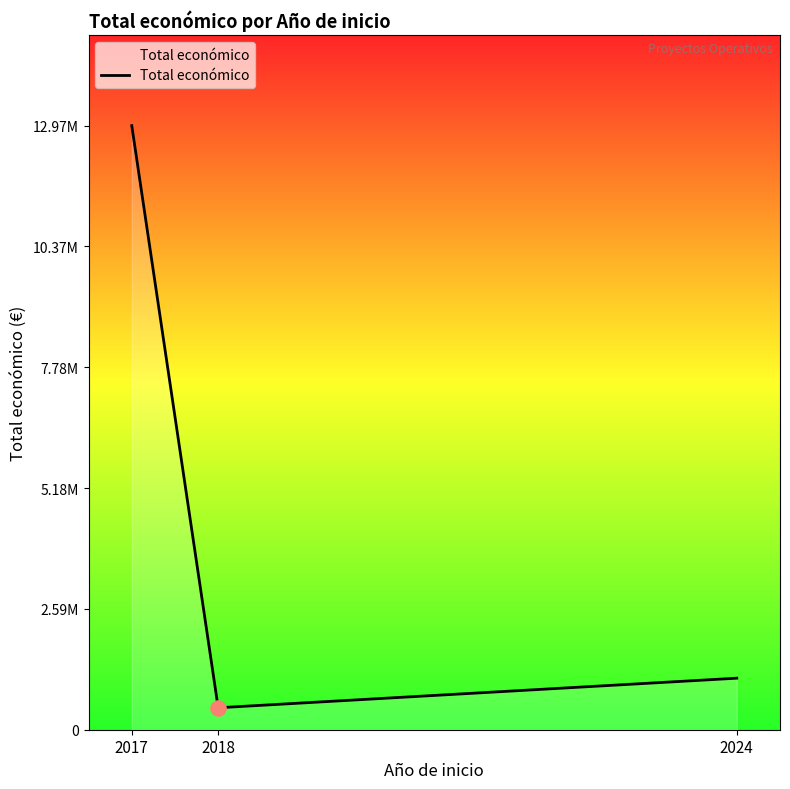

Between 2024 and 2017, which is larger?

2017